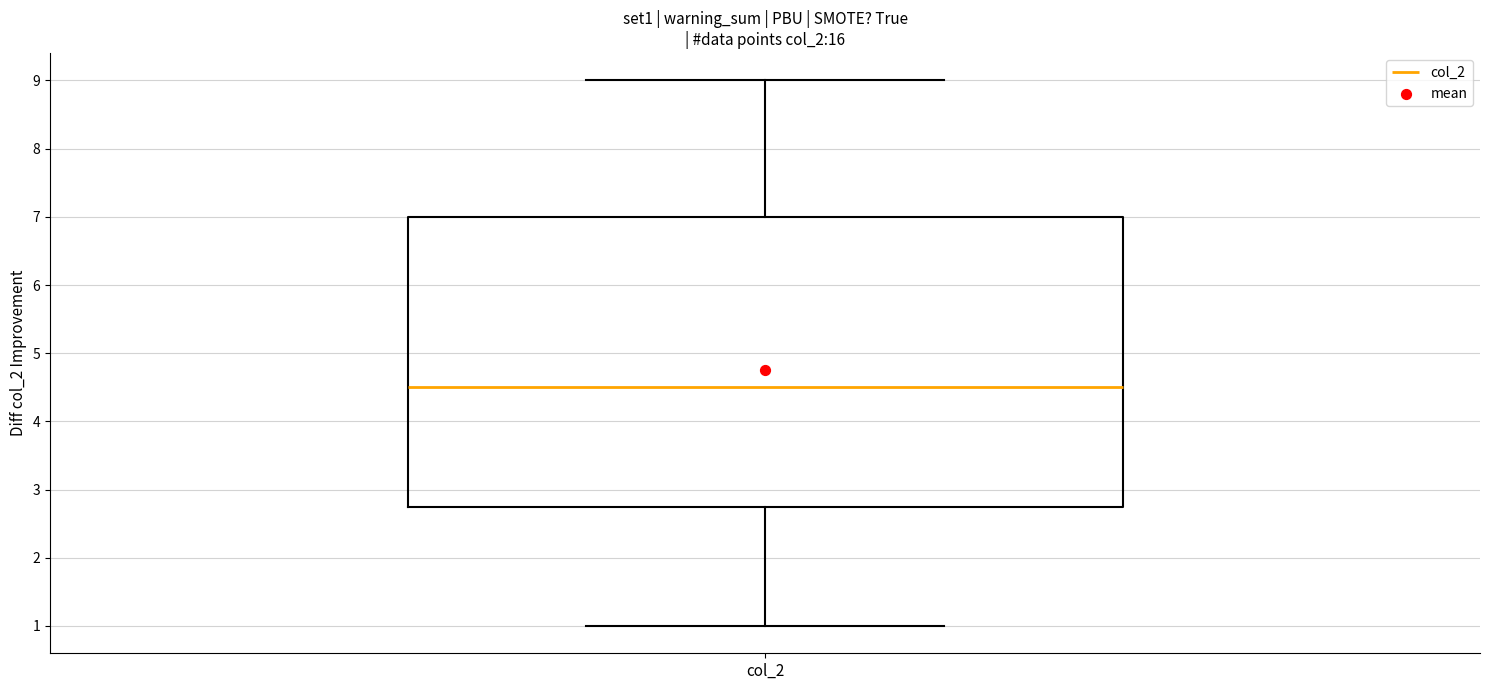

Transcribe this box plot: give where the median line is, the range the box spans, and where the two whiskers end, as read against the y-axis. The values are not printed on the chart, so give them approximately, as read against the axis.

median 4.5, box 2.8 to 7.0, whiskers 1.0 to 9.0